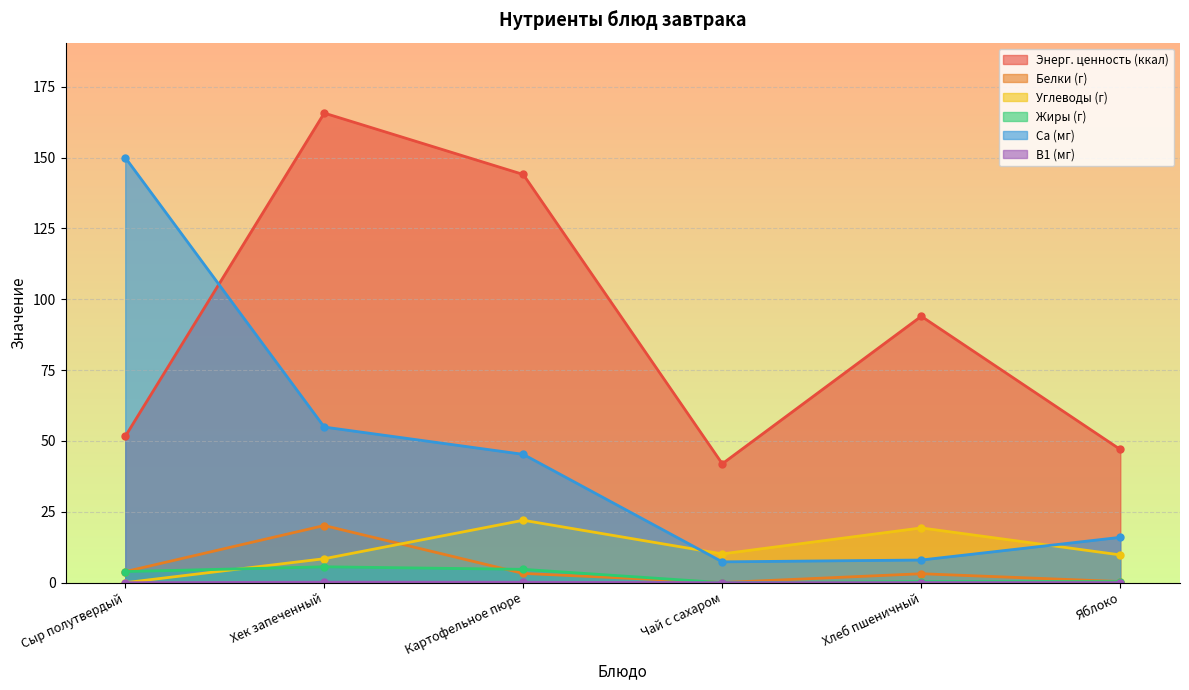

Which has a higher value, Сыр полутвердый or Хек запеченный?

Хек запеченный